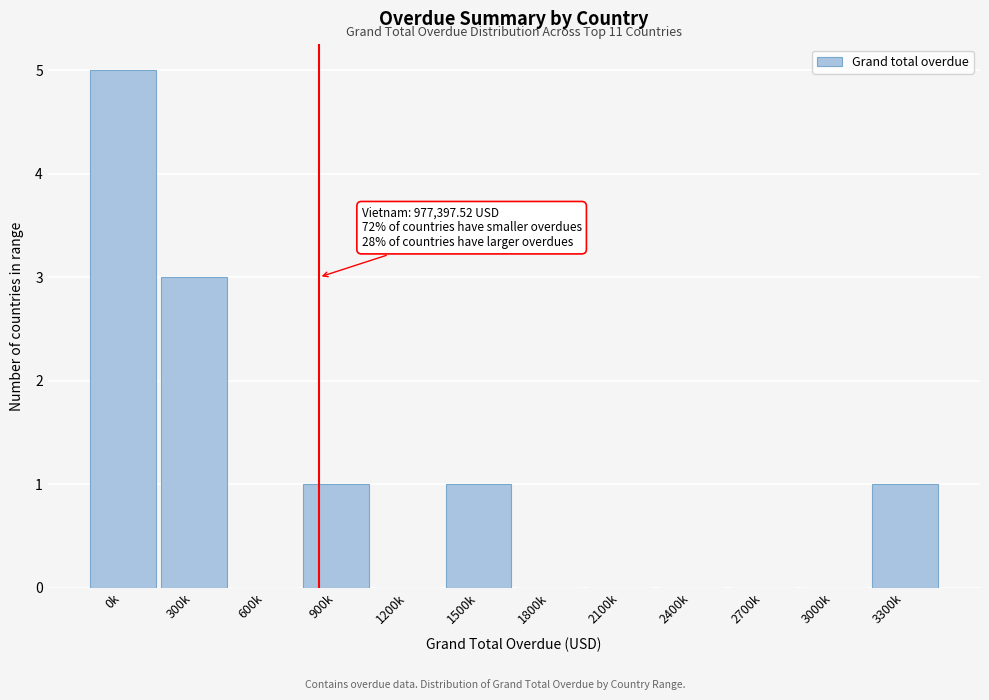

Reading left to right, list all the values displayed in this chart.

0k=5	300k=3	600k=0	900k=1	1200k=0	1500k=1	1800k=0	2100k=0	2400k=0	2700k=0	3000k=0	3300k=1